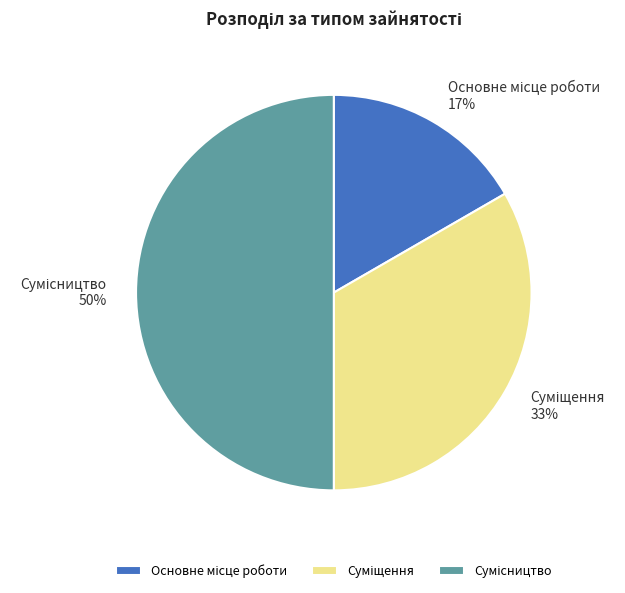

To the nearest percent, what is the average slice percentage?

33%